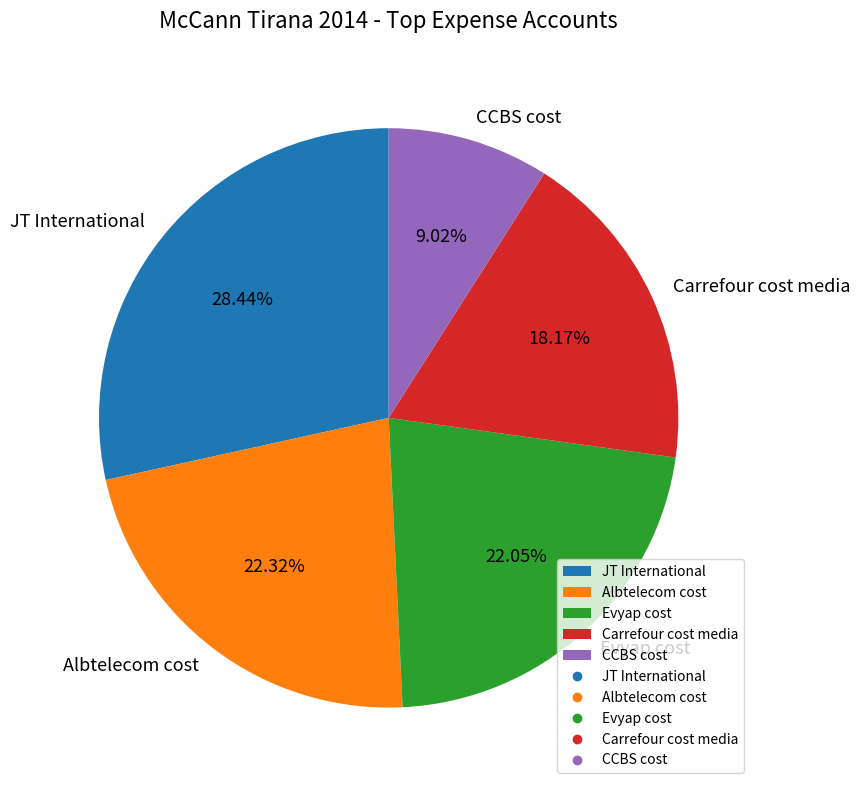

Is JT International the majority of the pie?

No